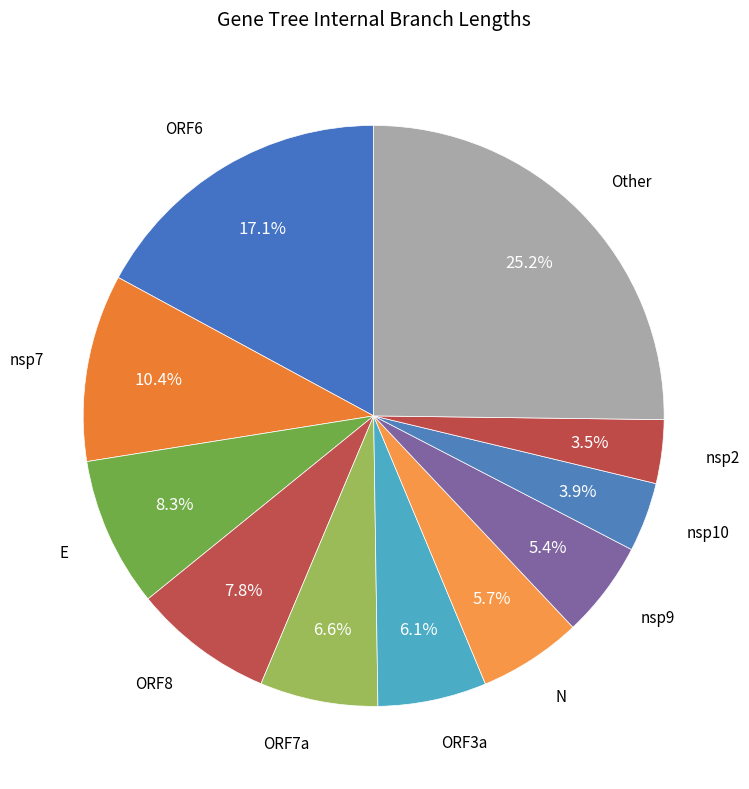

Combined, do N and ORF8 account for over 50%?

No